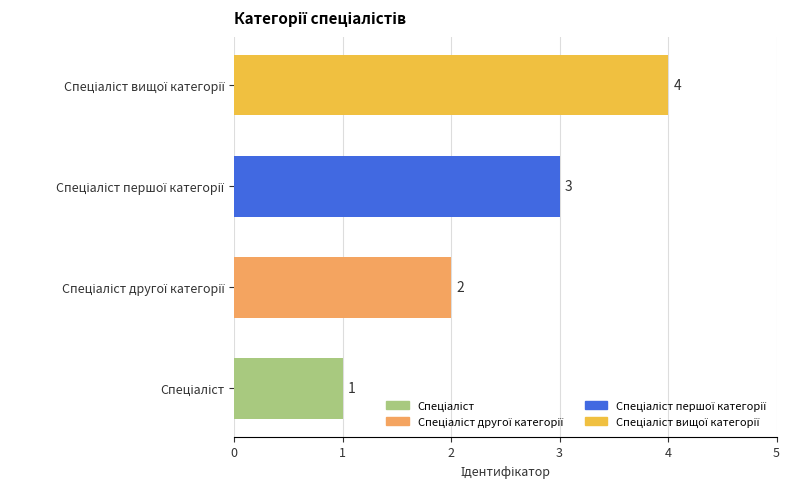

What is the maximum value shown in the chart?

4